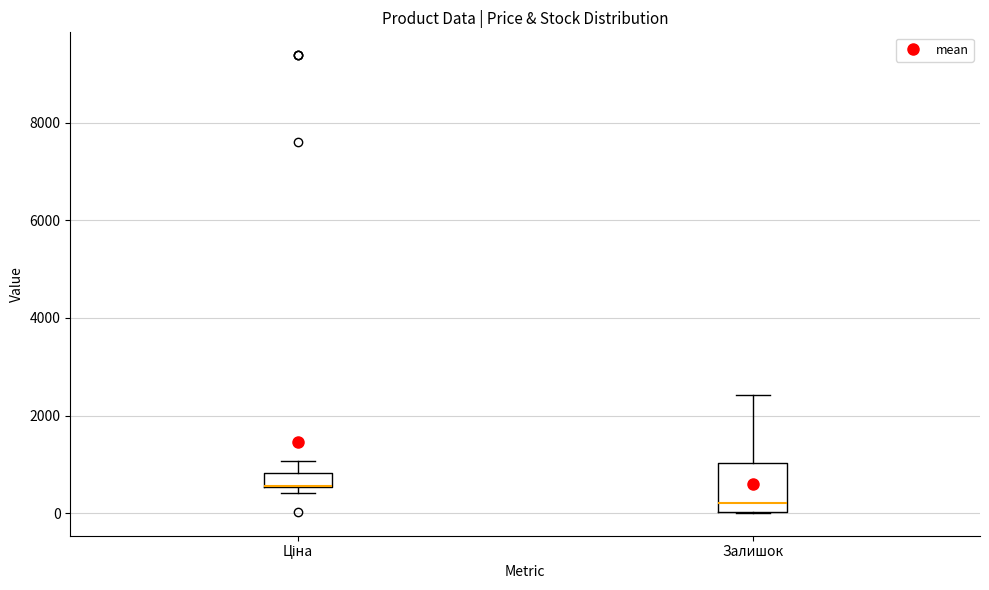

Comparing the boxes themselves (not the whiskers), which one is the tallest?

Залишок